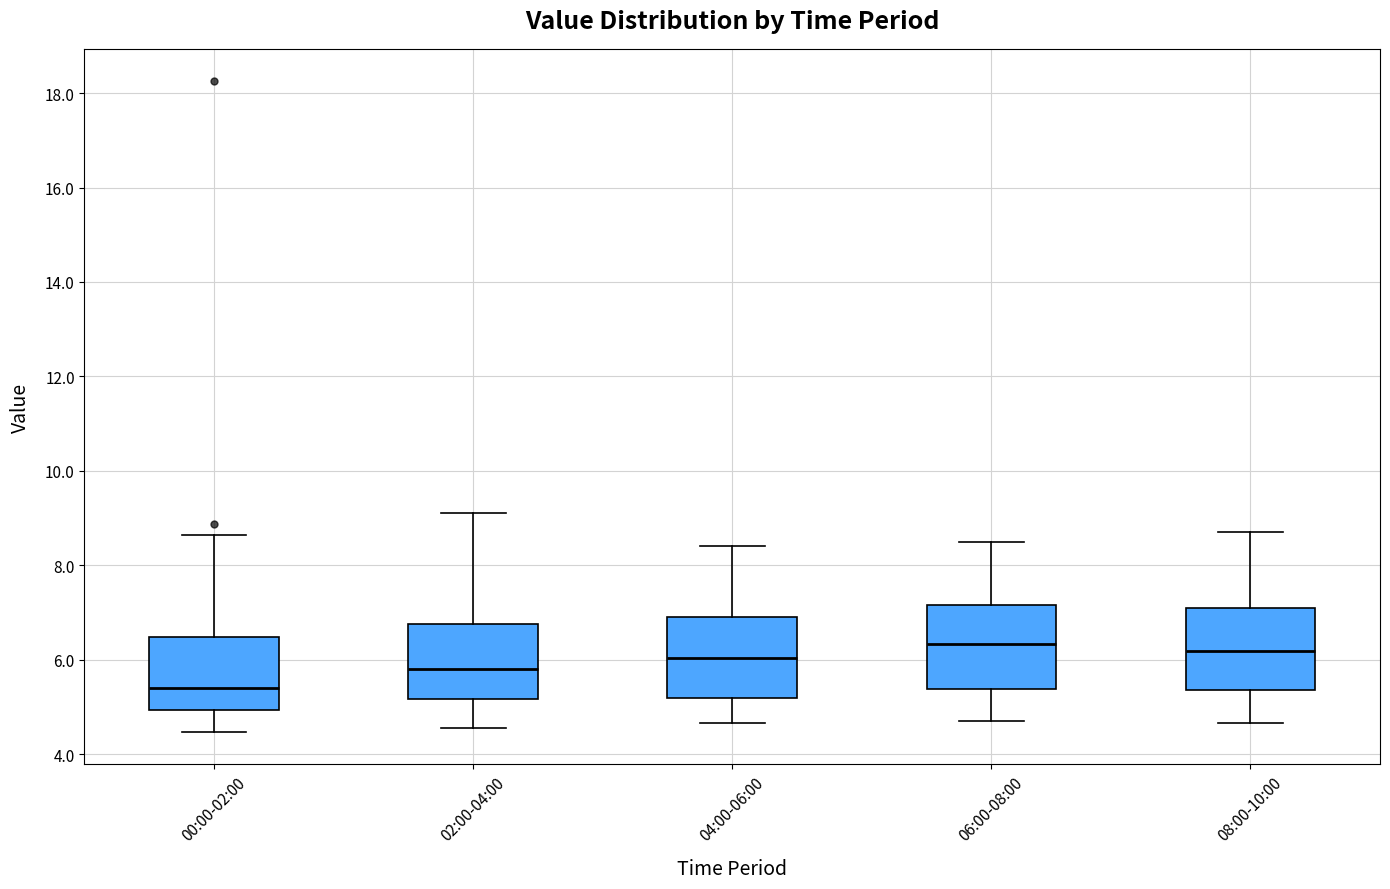

Reading left to right, read every box against the y-axis: the position of its median line, the range the box covers, and the ends of its whiskers. The values are not printed on the chart, so give them approximately, as read against the axis.

00:00-02:00: median 5.4, box 5.0 to 6.4, whiskers 4.4 to 8.6
02:00-04:00: median 5.8, box 5.2 to 6.8, whiskers 4.6 to 9.2
04:00-06:00: median 6.0, box 5.2 to 7.0, whiskers 4.6 to 8.4
06:00-08:00: median 6.4, box 5.4 to 7.2, whiskers 4.8 to 8.6
08:00-10:00: median 6.2, box 5.4 to 7.0, whiskers 4.6 to 8.8